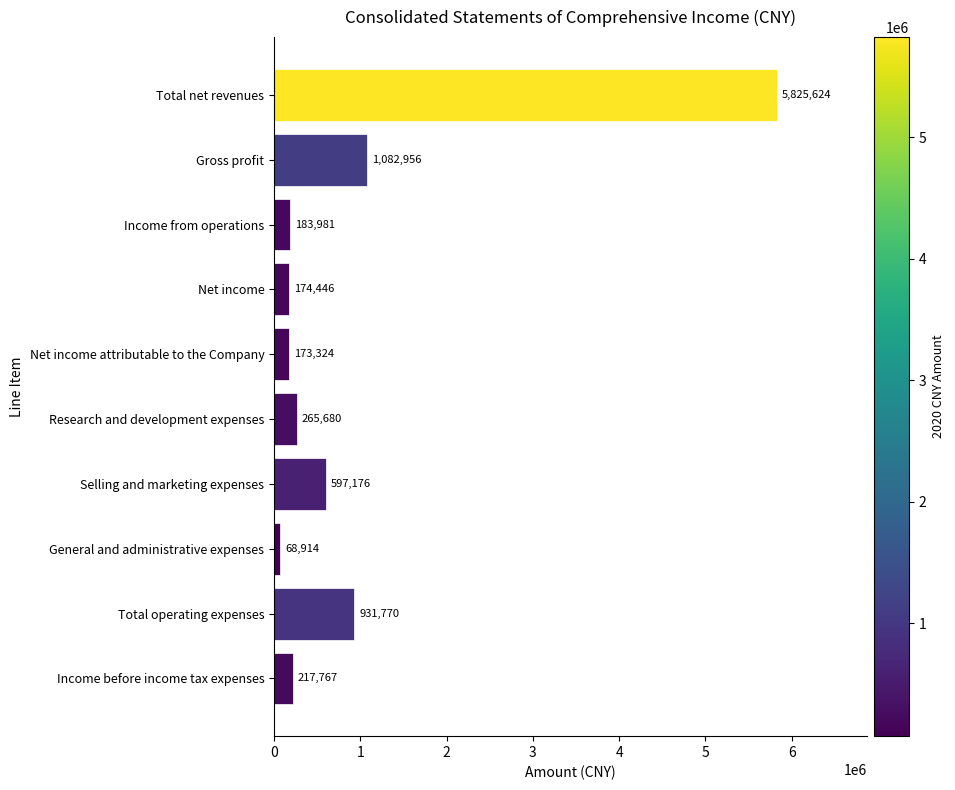

Approximately how many times larger is the value at Gross profit compared to Income before income tax expenses?

5.0